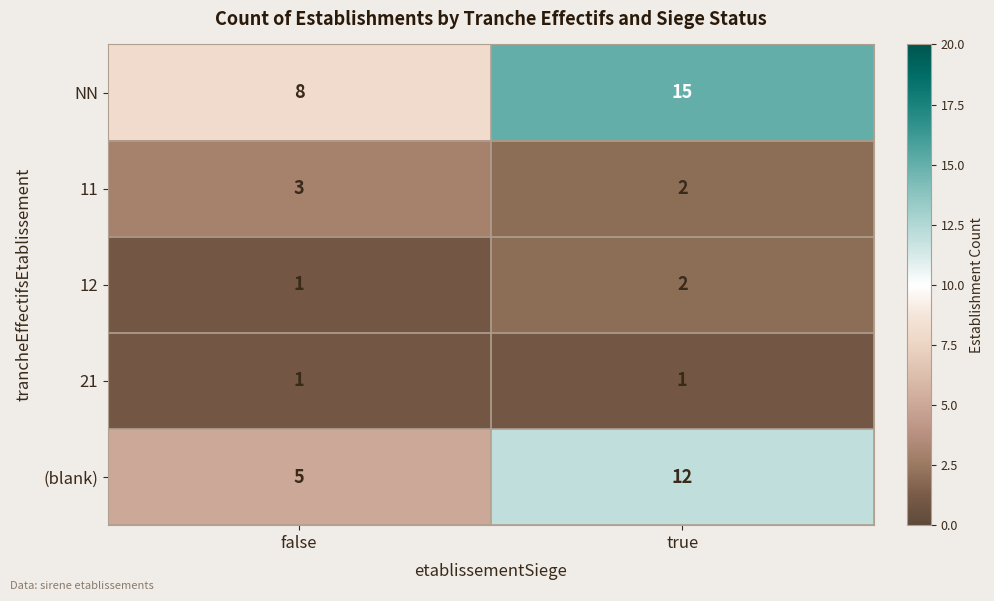

List the series in order of their peak value, lowest first.

21, 12, 11, (blank), NN